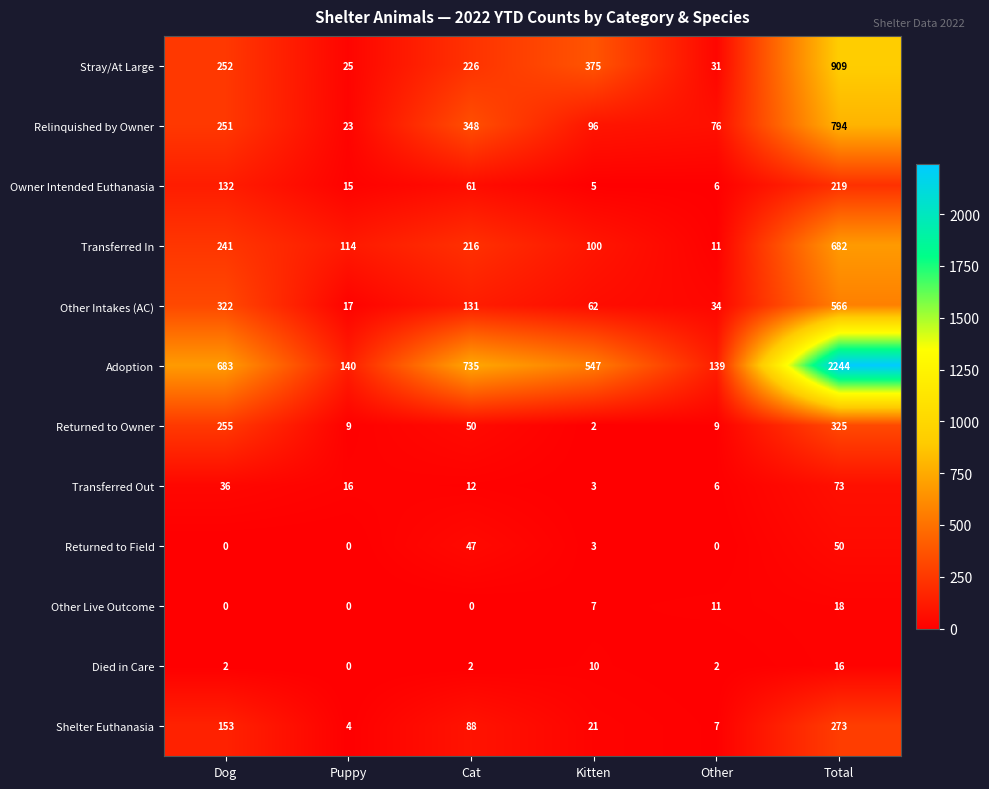

Where is Other Intakes (AC) nearest to the value 291?

Dog